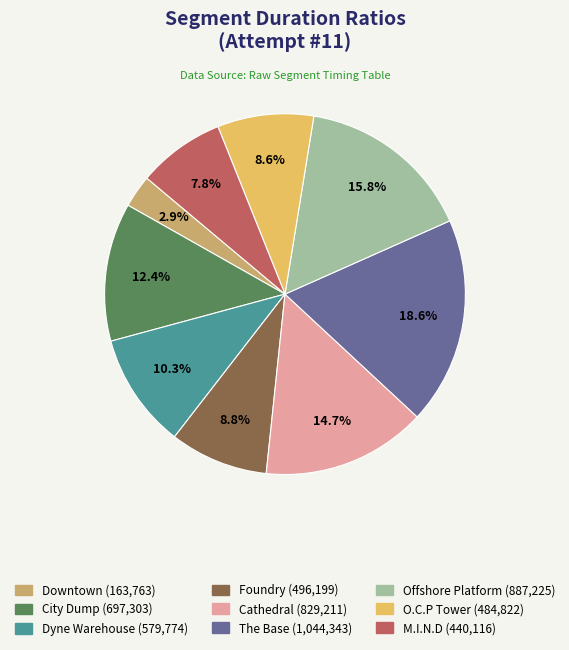

To the nearest percent, what percentage of the pie is Cathedral?

15%